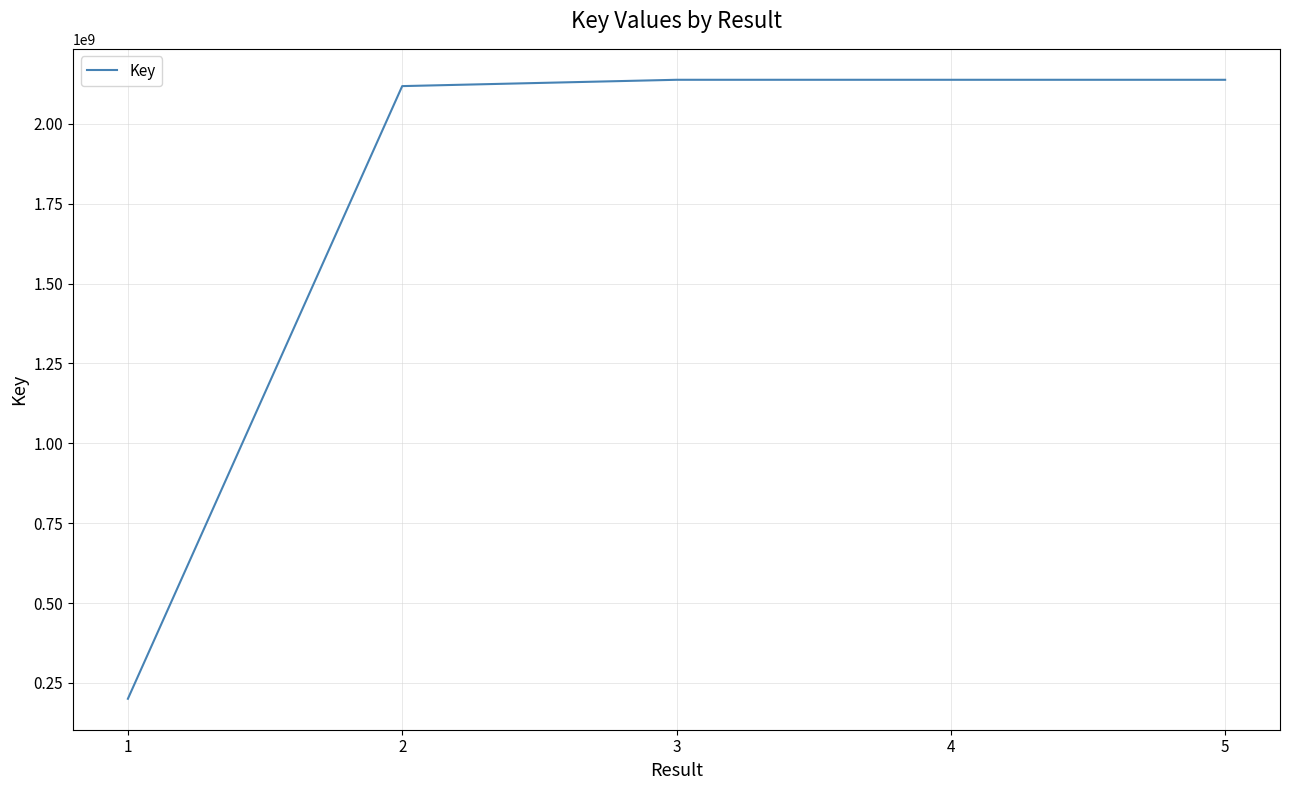

True or false: the data has more than 0 interior local peaks.

True